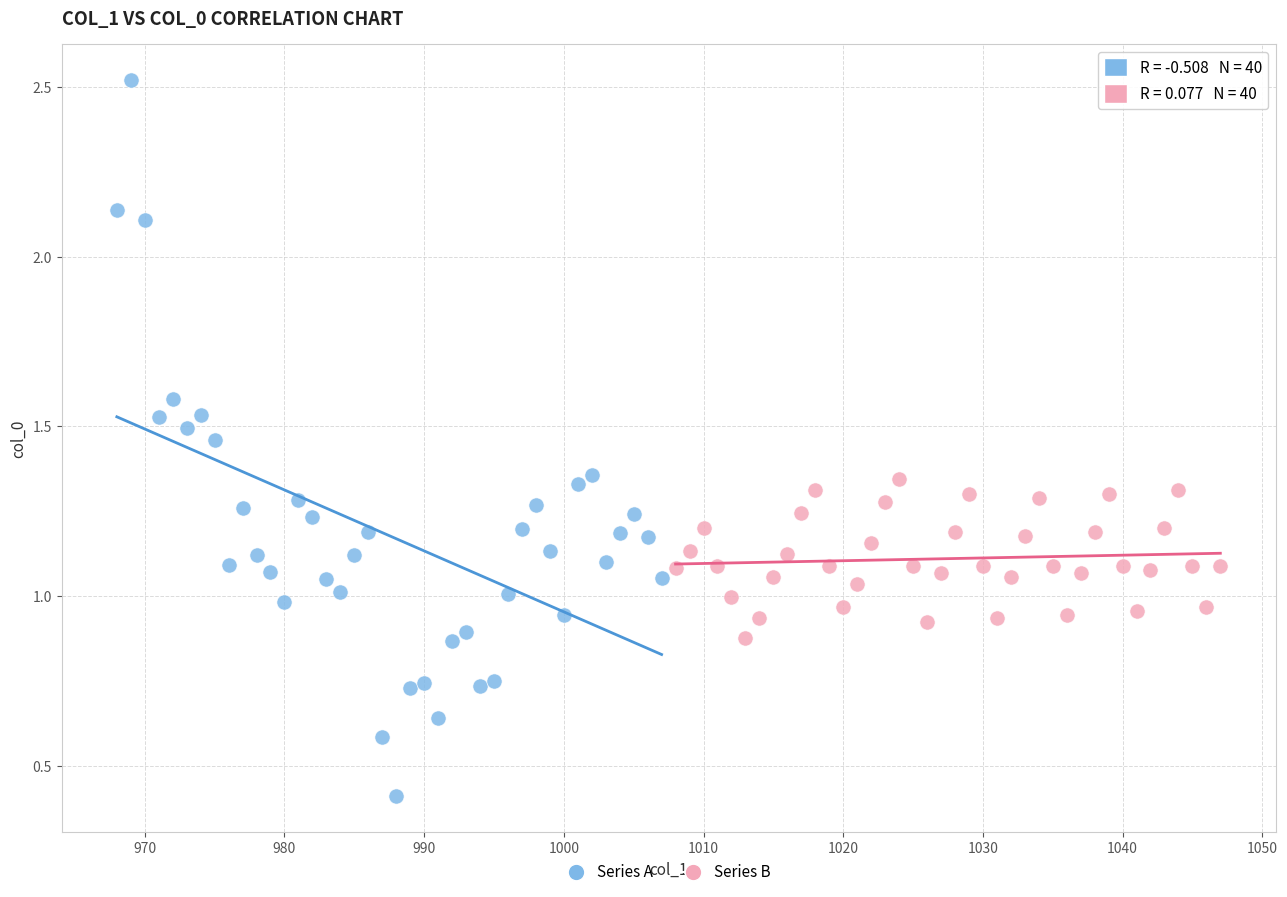

Which series contains the lowest Y value?

Series A